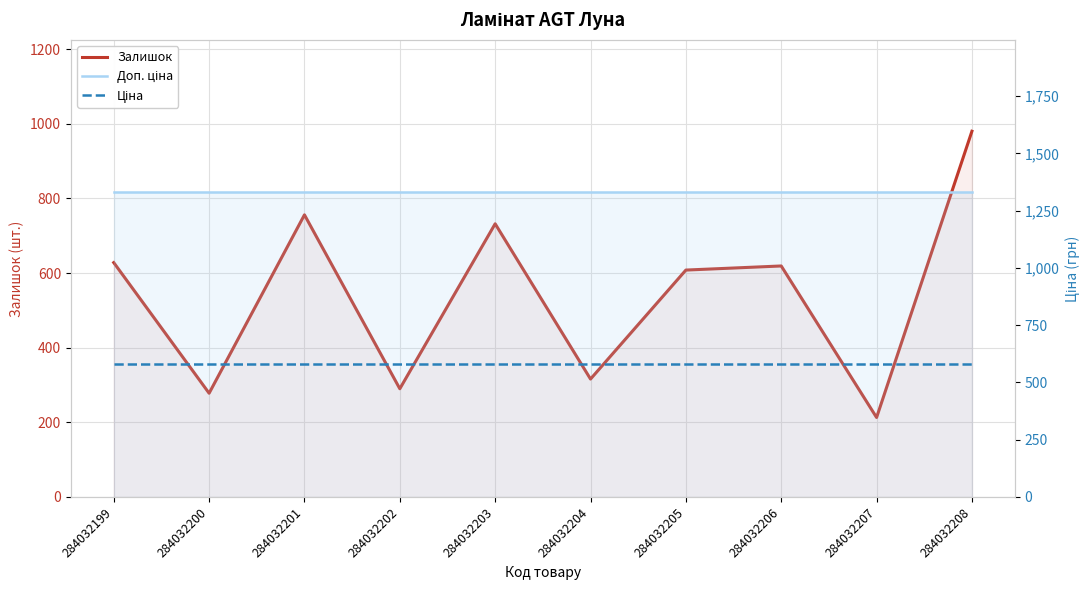

What is the difference between the Залишок values at 284032201 and 284032199?

128.0